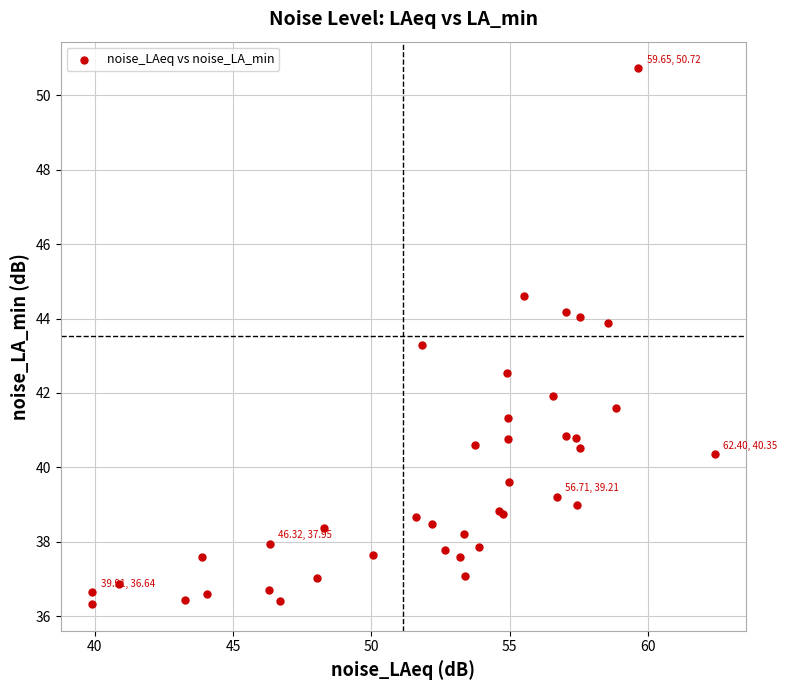

What Y value in the scatter plot is closest to 43?

43.3